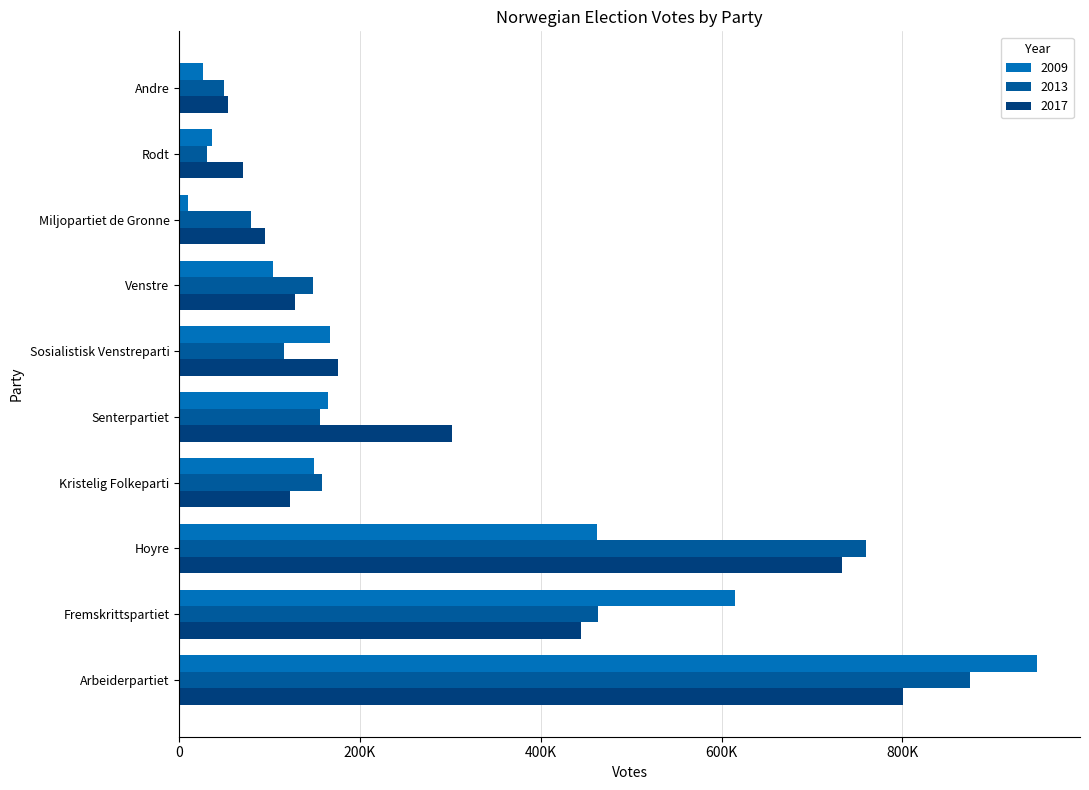

What are all the series names shown in the legend?

2009, 2013, 2017